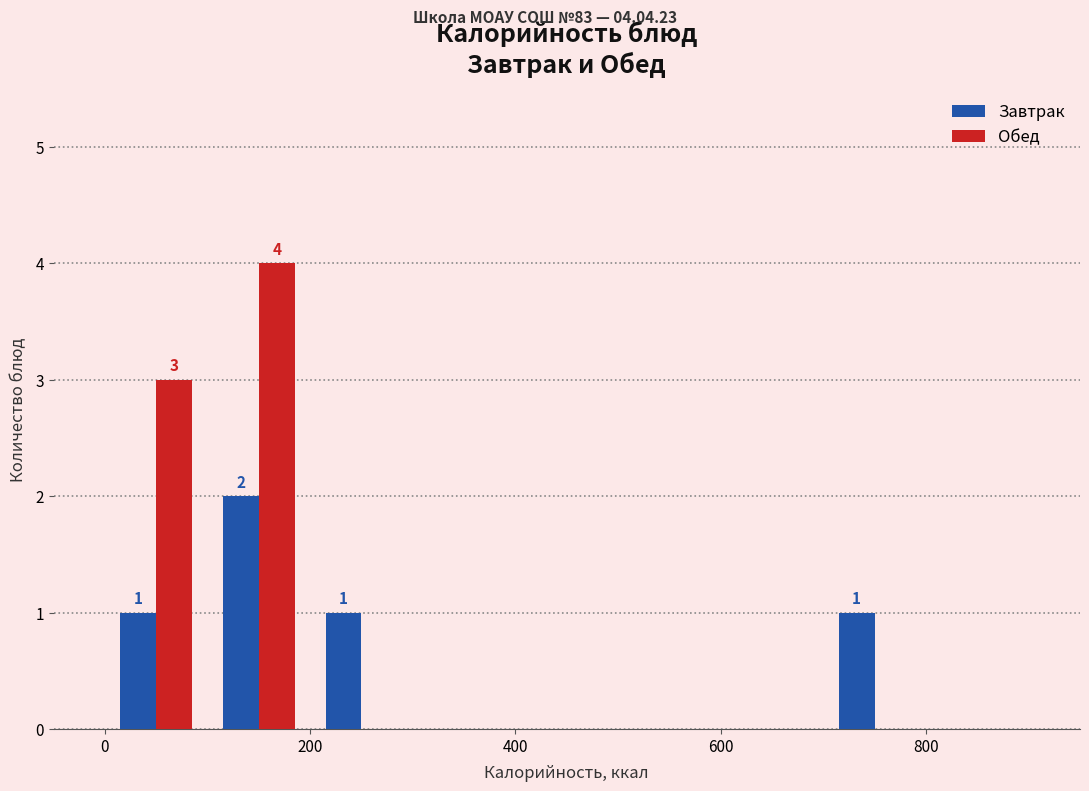

In the Обед series, which range on the x-axis has the tallest bar?

100 to 200